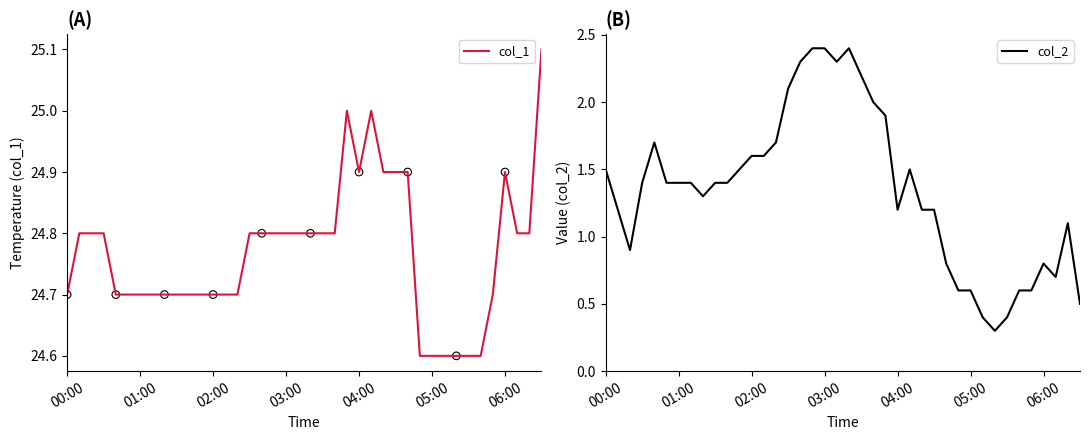

True or false: col_1 has a value of 24.6 at 05:00.

True